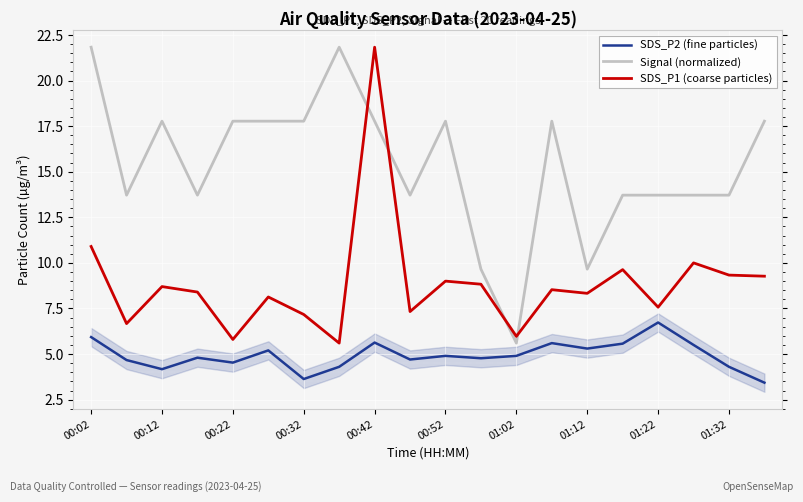

At how many categories does at least one series exceed 19?

3